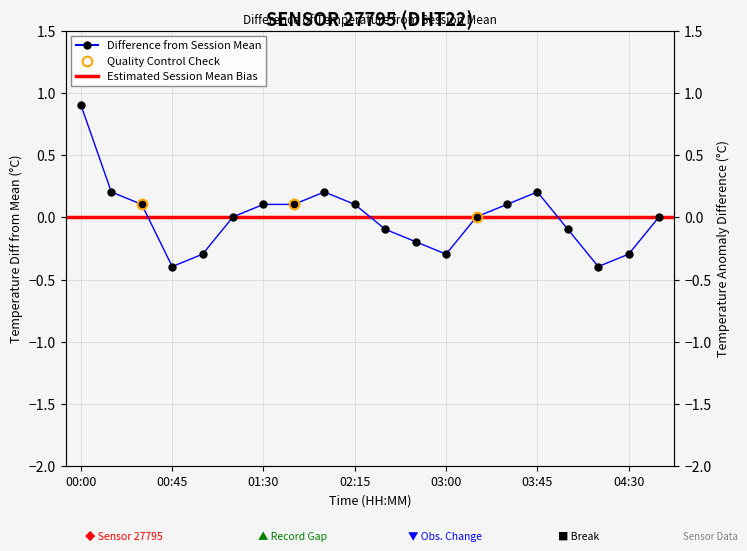

The value at 03:00 is -0.3. True or false?

True